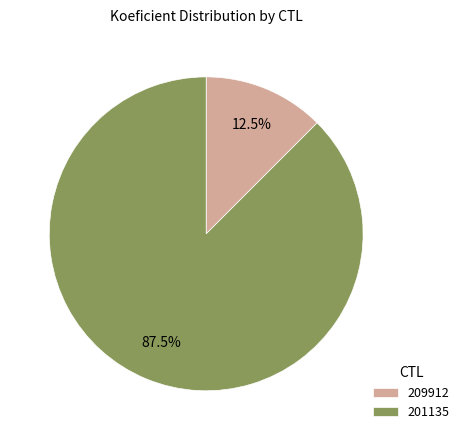

Is the sum of 201135 and 209912 greater than half?

Yes